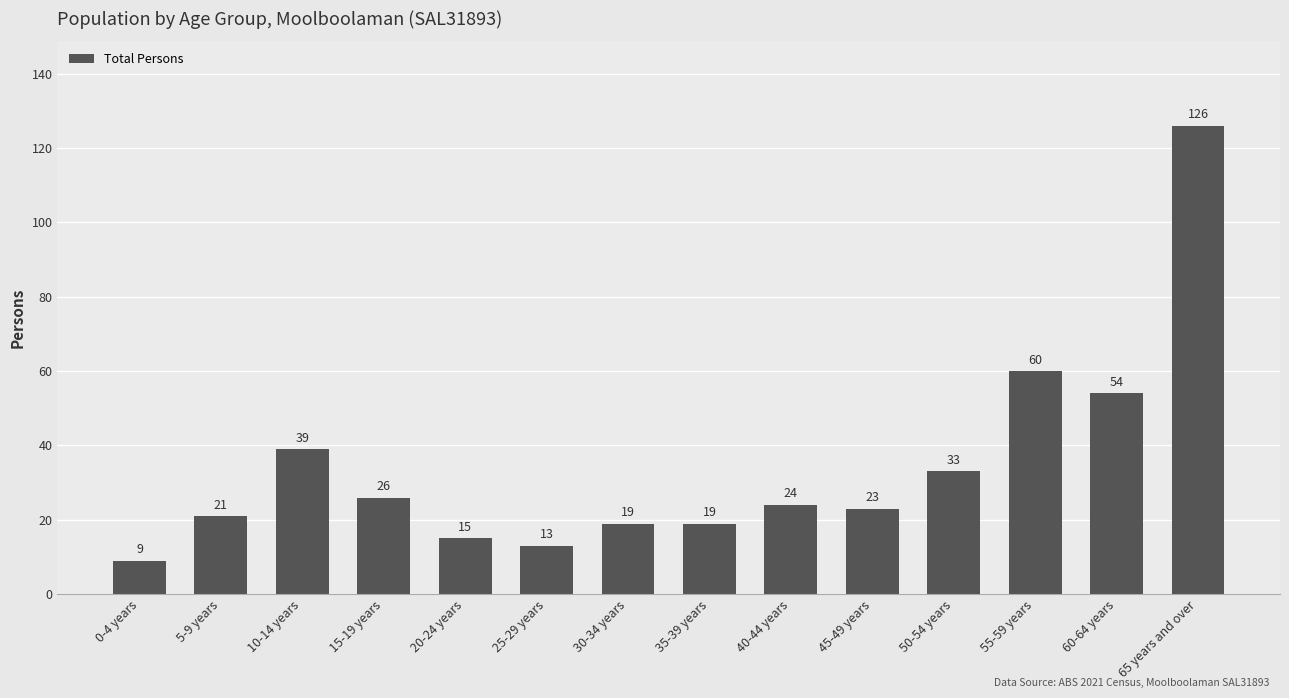

What is the label of the 6th bar from the left?

25-29 years